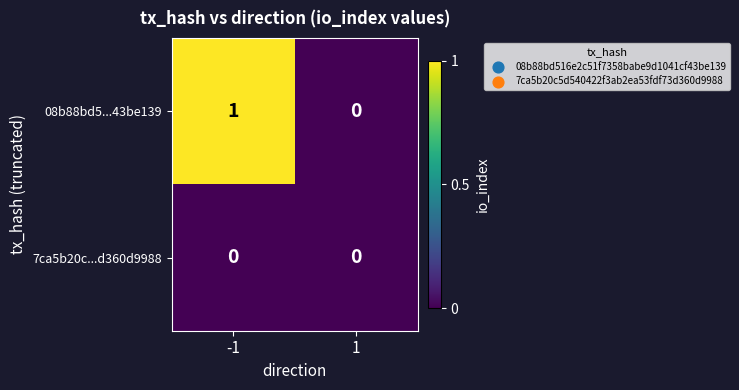

Reading left to right, extract all data points from this chart.

08b88bd5...43be139: 1	0
7ca5b20c...d360d9988: 0	0